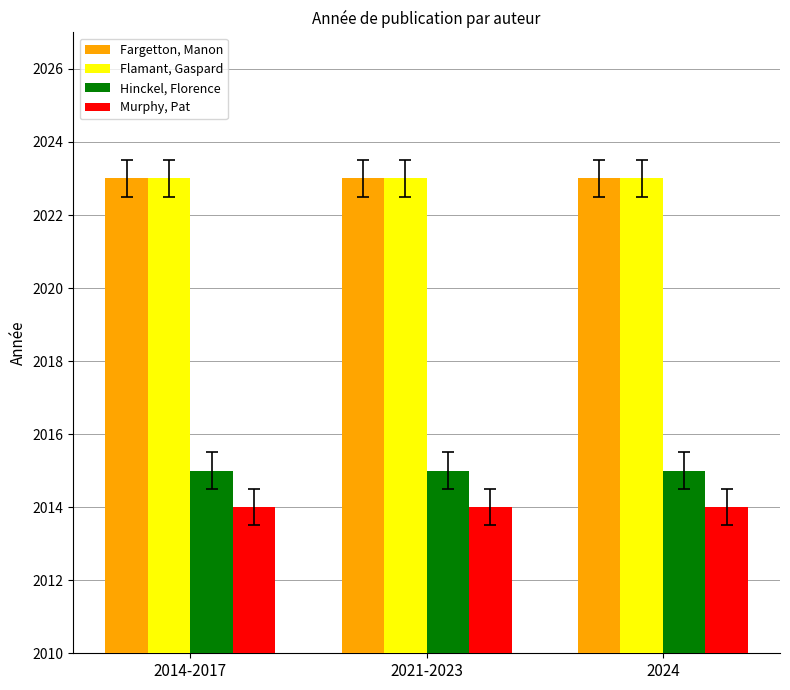

What is the spread (max minus min) of values at 2021-2023?

9